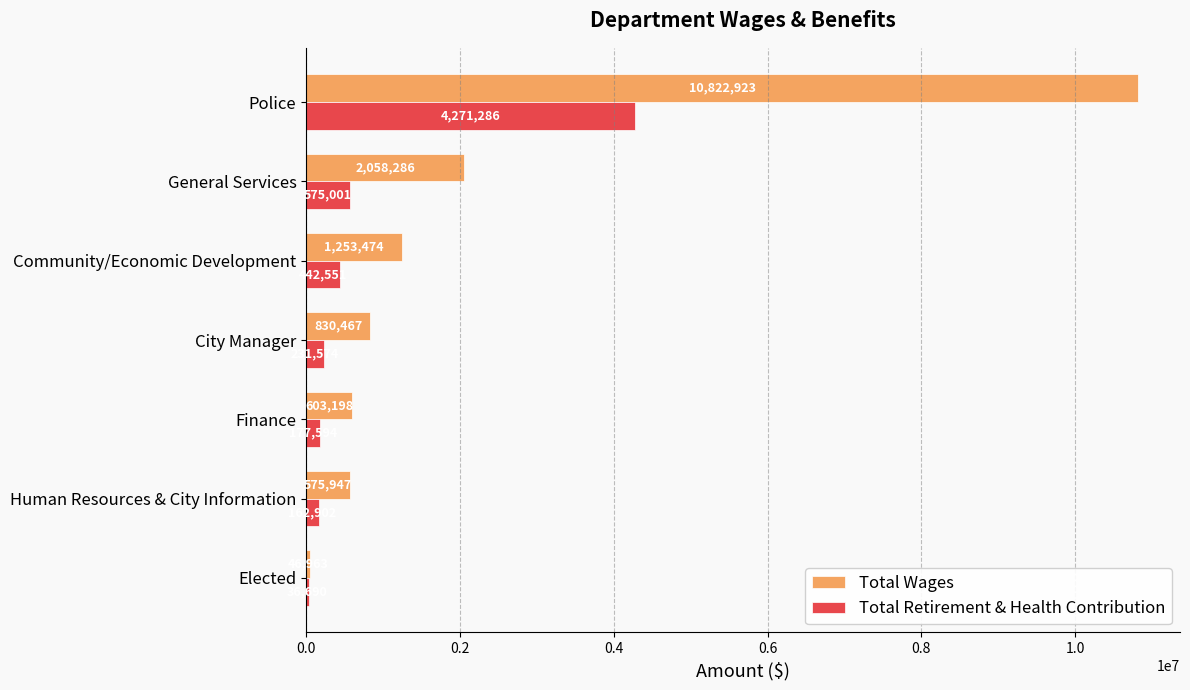

Which series has the largest range (max minus min)?

Total Wages